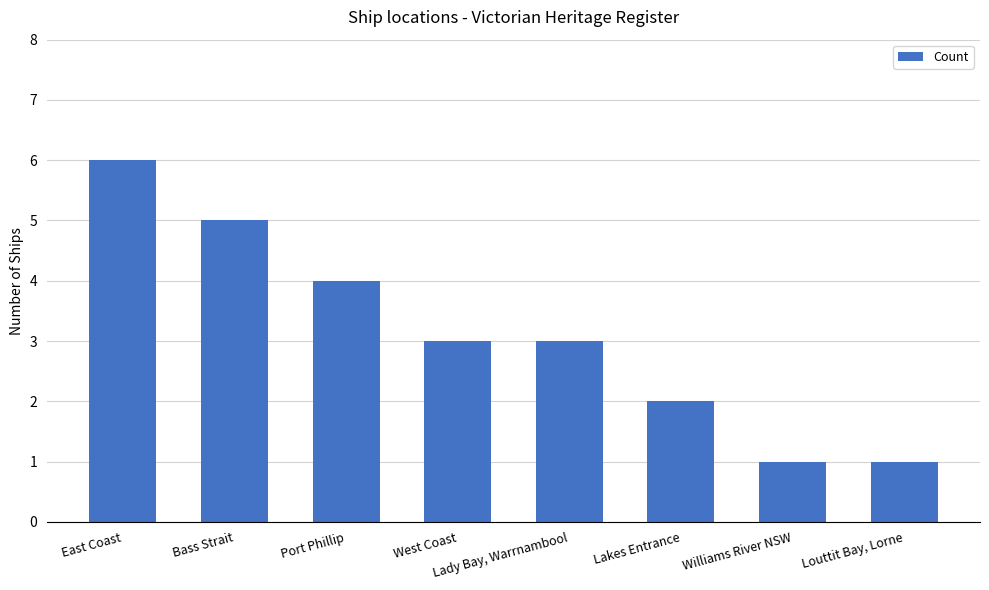

True or false: the data shows 1 at Williams River NSW.

True